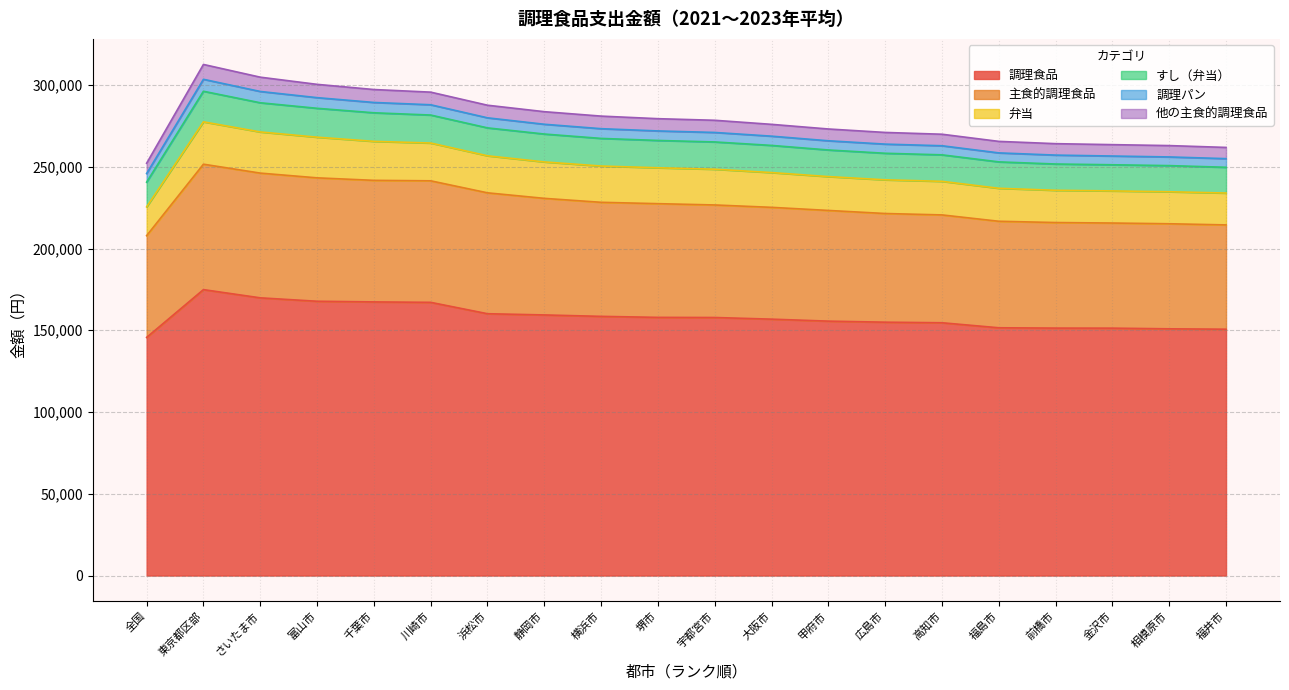

Which has a higher value, 富山市 or 東京都区部?

東京都区部